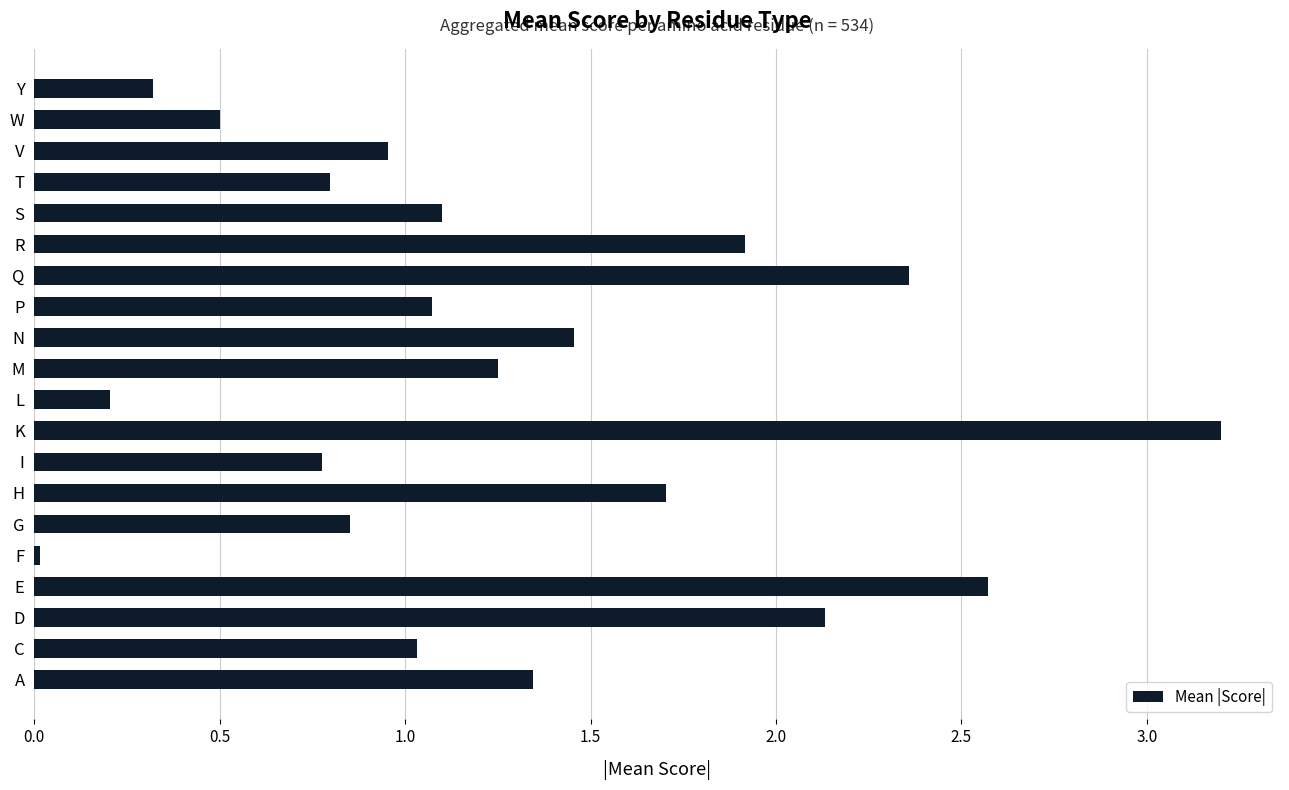

What is the change in value from K to Y?

-2.9